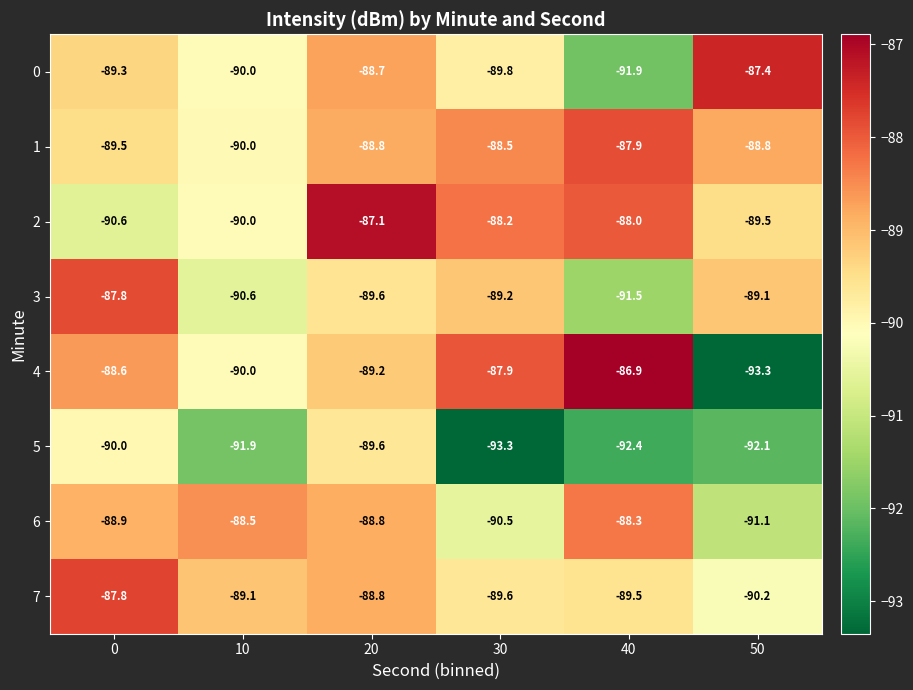

At which category is the sum across all series the highest?

20